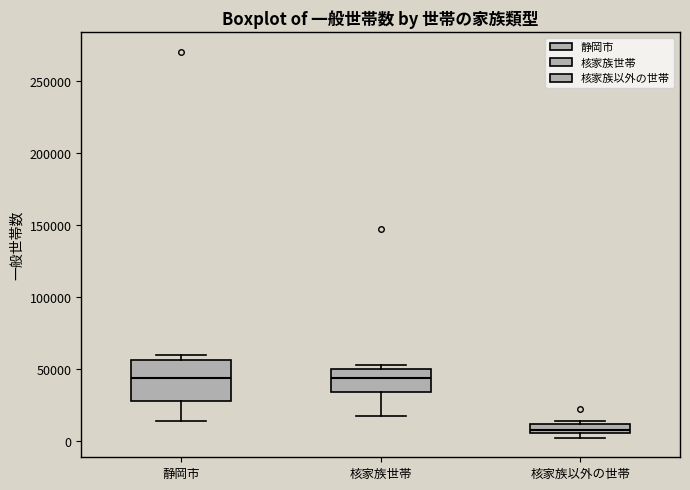

Comparing the boxes themselves (not the whiskers), which one is the tallest?

静岡市